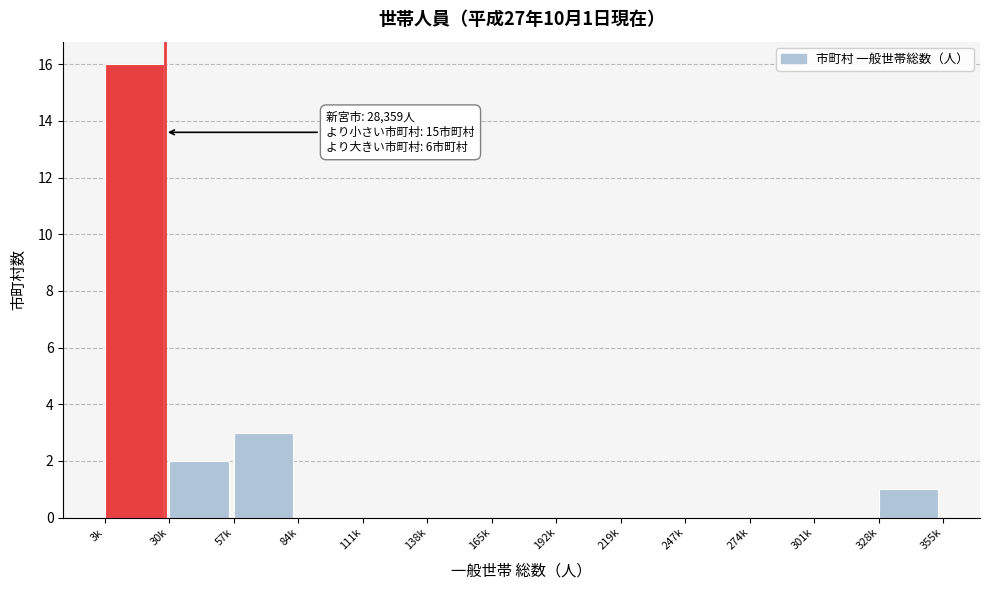

Reading left to right, what are all the values shown in this chart?

3k=16	30k=2	57k=3	84k=0	111k=0	138k=0	165k=0	192k=0	219k=0	247k=0	274k=0	301k=0	328k=1